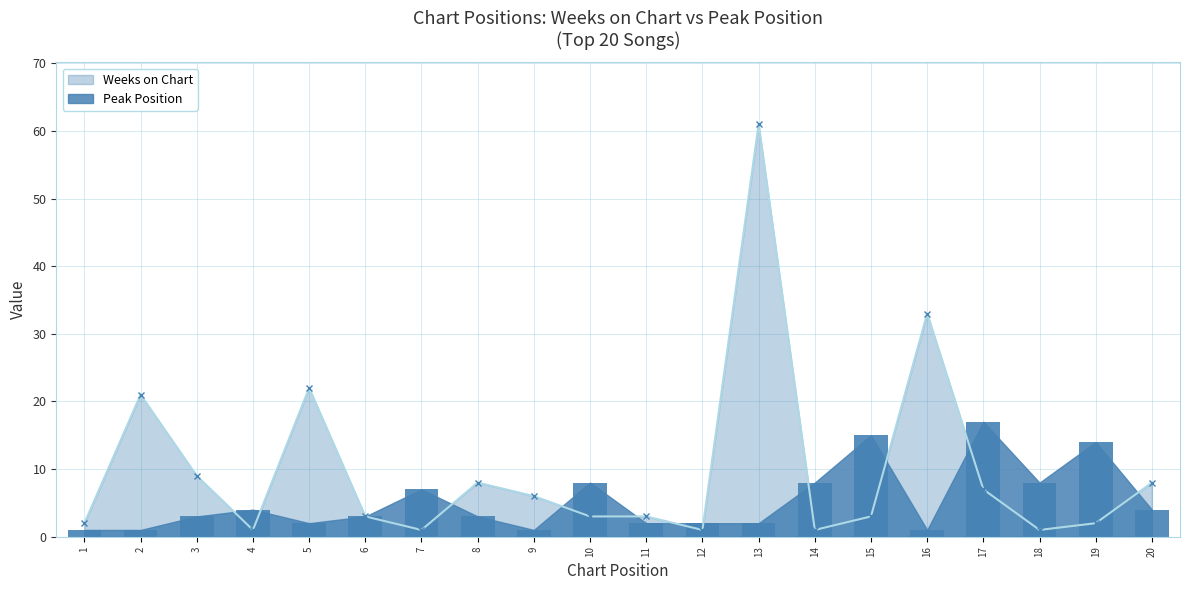

How many data points in Weeks on Chart are less than 3?

7